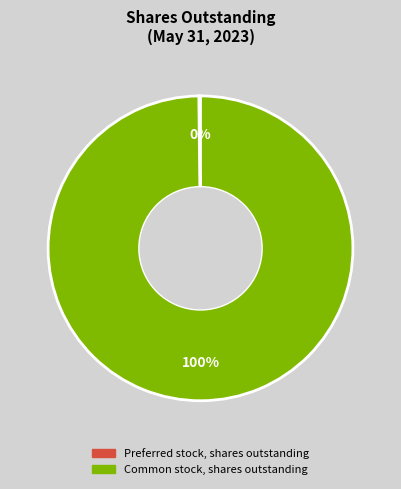

To the nearest percent, what is the average slice percentage?

50%